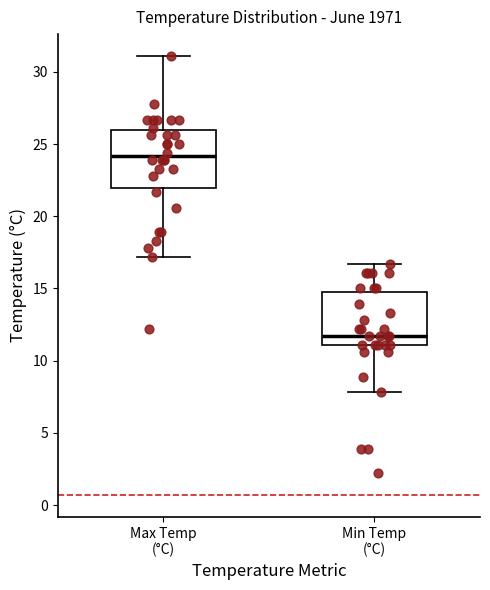

Which box has the lowest median line?

Min Temp (°C)